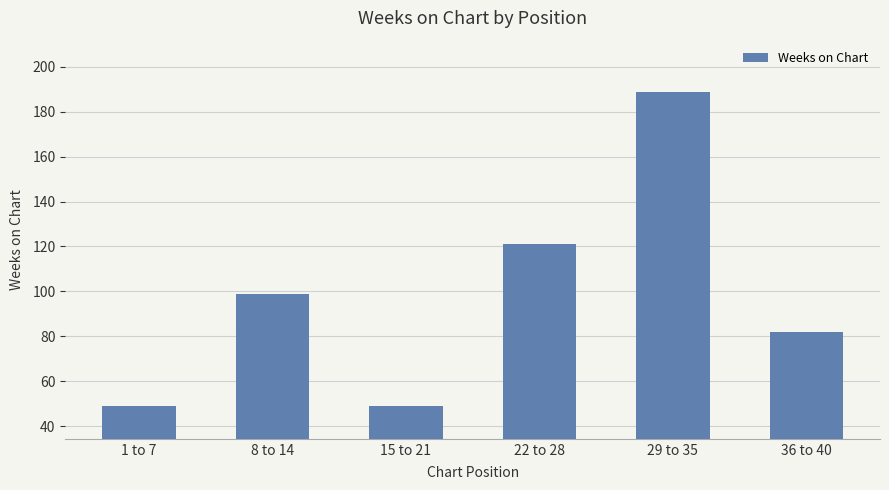

What is the value of the 3rd bar from the left?

49